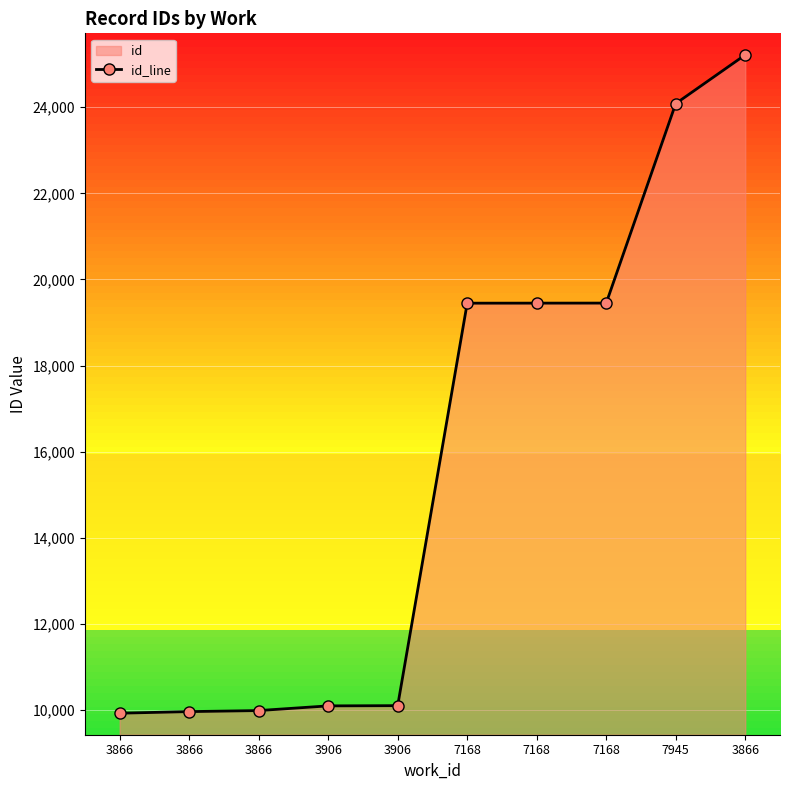

Which has a higher value, 3906 or 7168?

7168